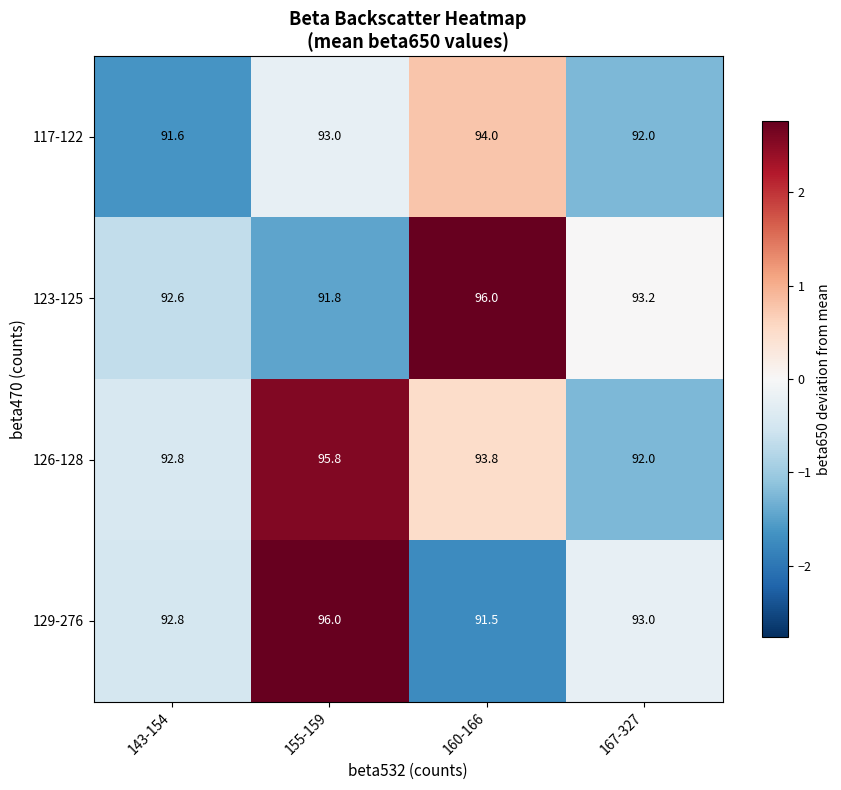

At which category is the sum across all series the highest?

155-159